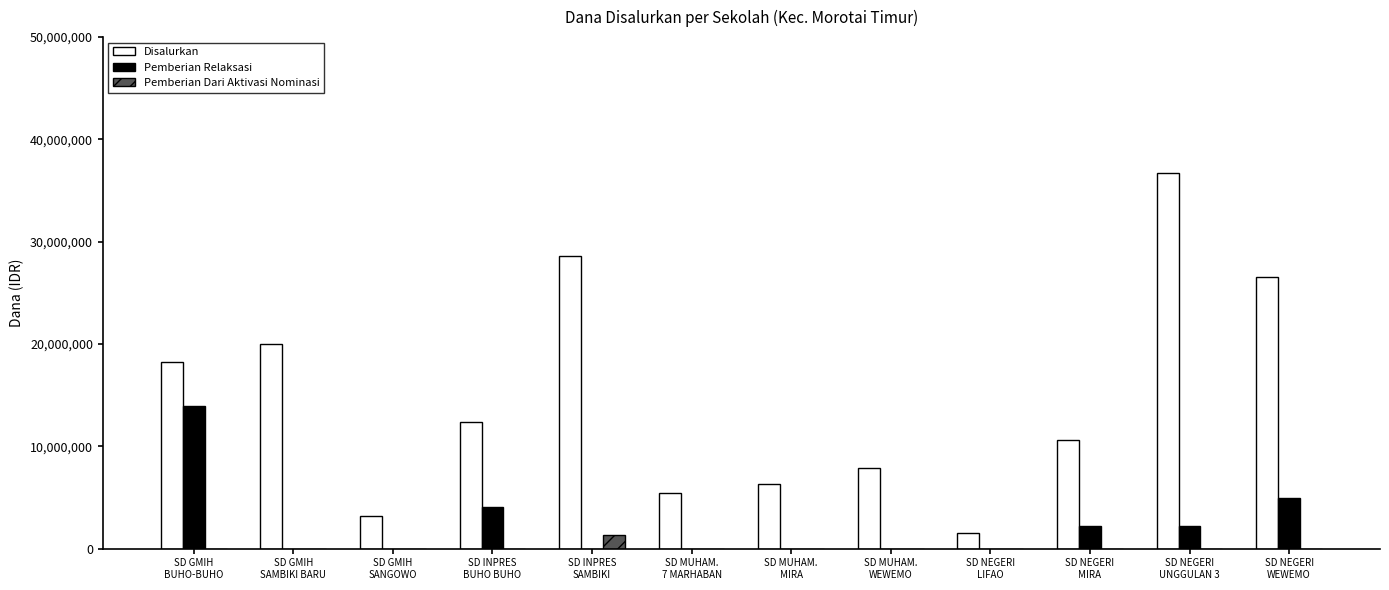

What is the sum of all Disalurkan values?

177300000